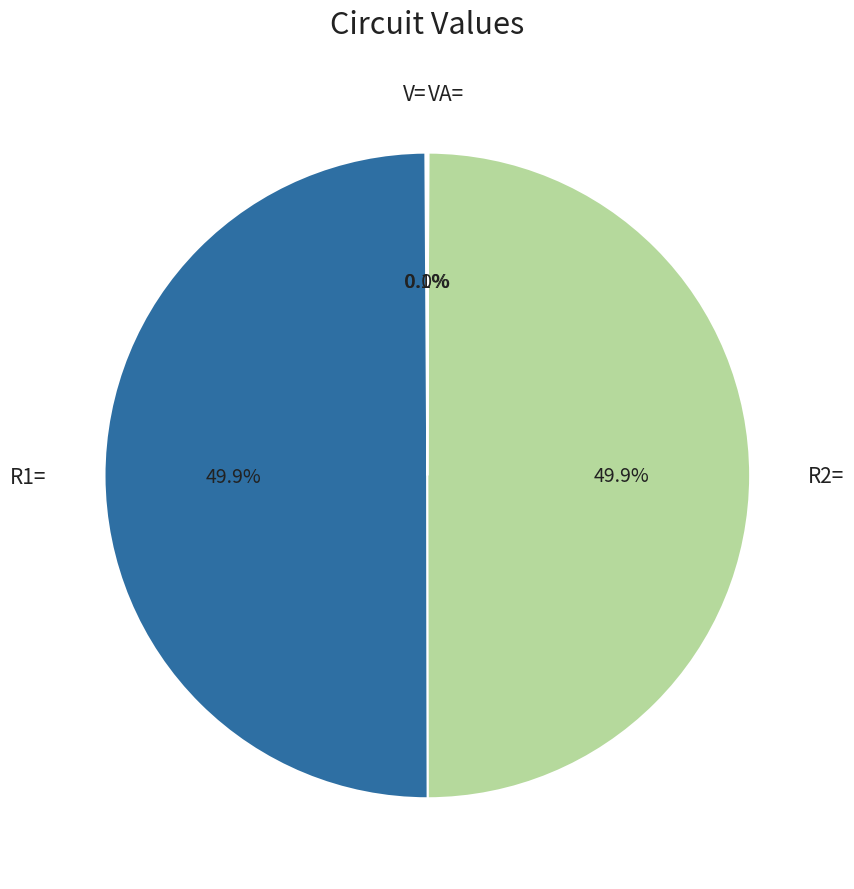

Approximately how many times larger is the value at R2= compared to R1=?

1.0